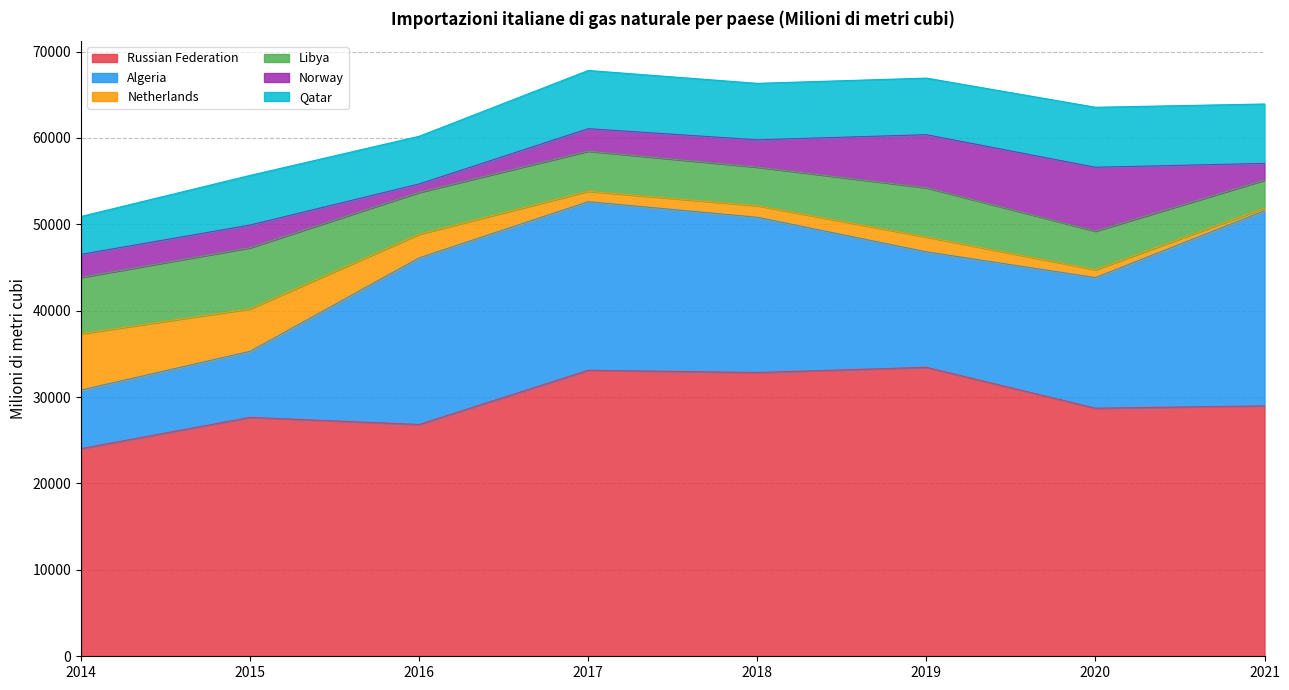

True or false: Algeria has more than 0 points higher than both neighbors.

True